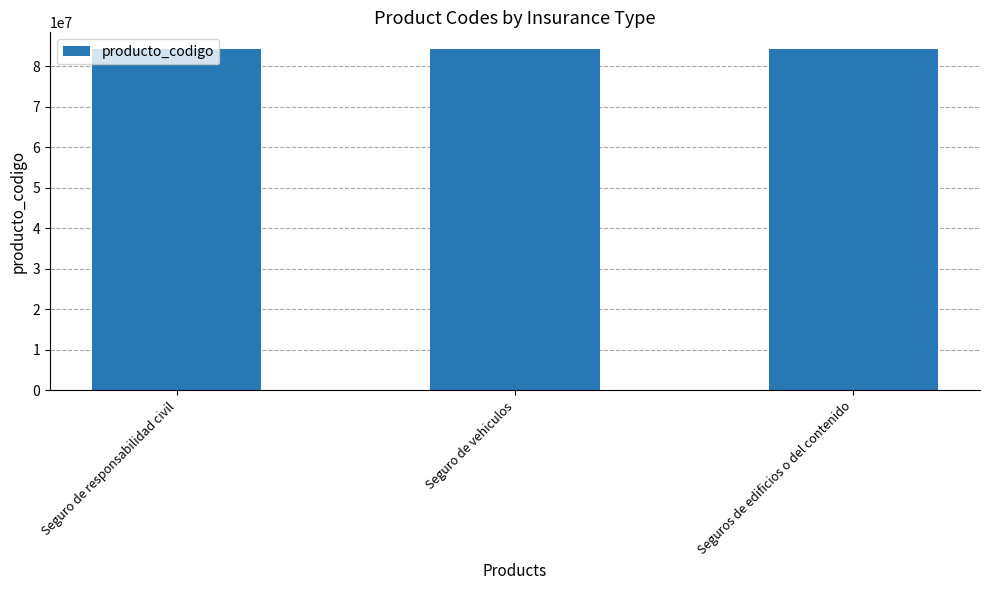

Approximately how many times larger is the value at Seguro de responsabilidad civil compared to Seguros de edificios o del contenido?

1.0